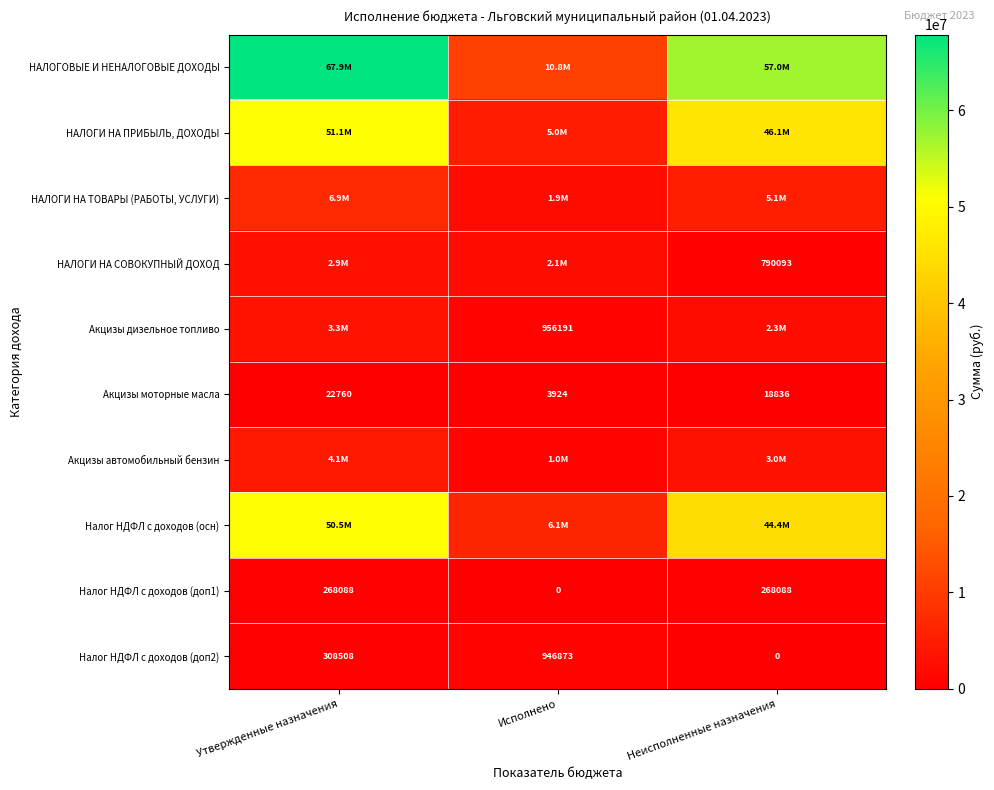

Which label corresponds to the largest value in the chart?

Утвержденные назначения